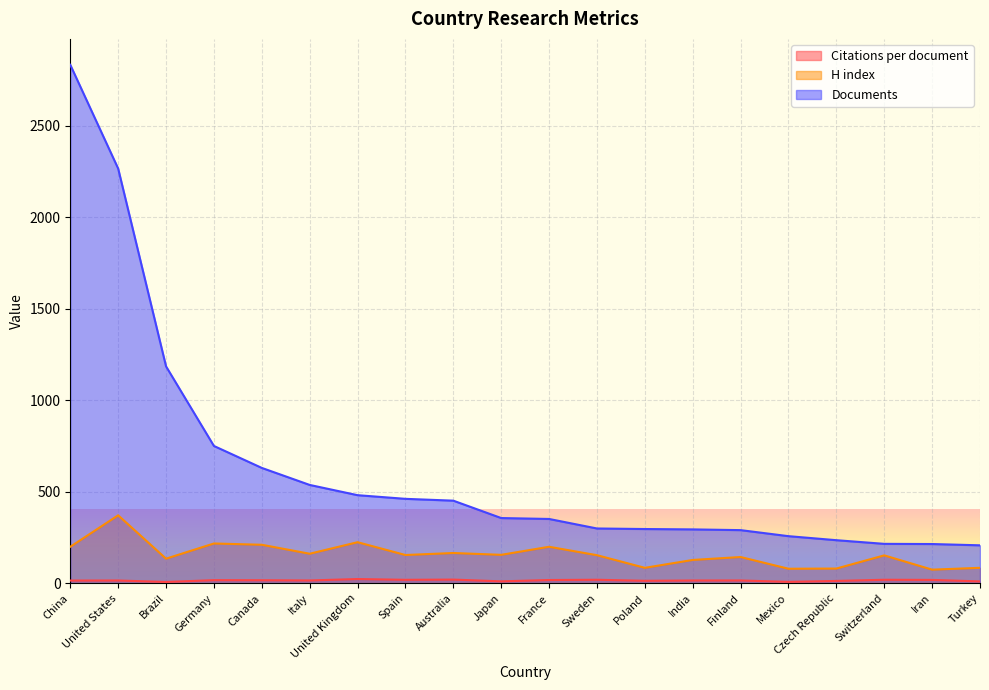

True or false: Citations per document and H index cross at least once.

False